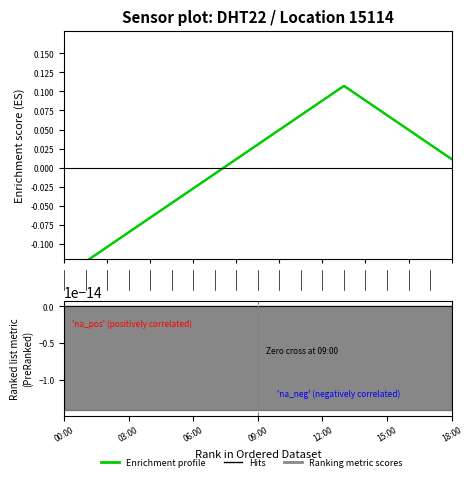

What is the difference between the maximum and second lowest values?

0.2